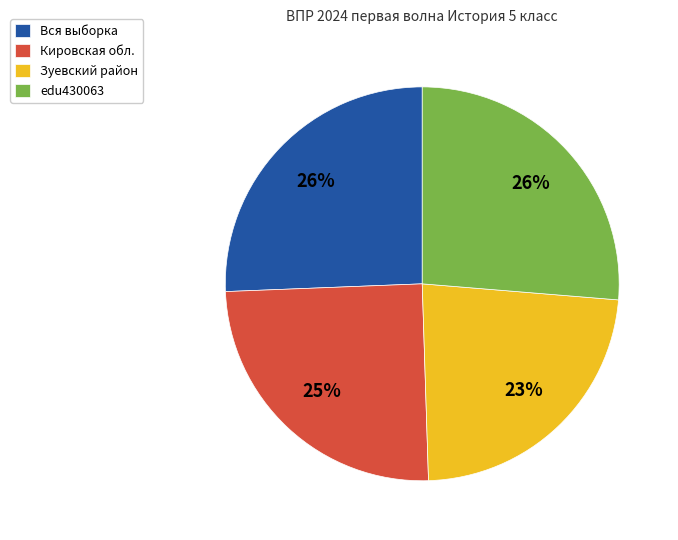

Which category has the smallest portion of the pie?

Зуевский район